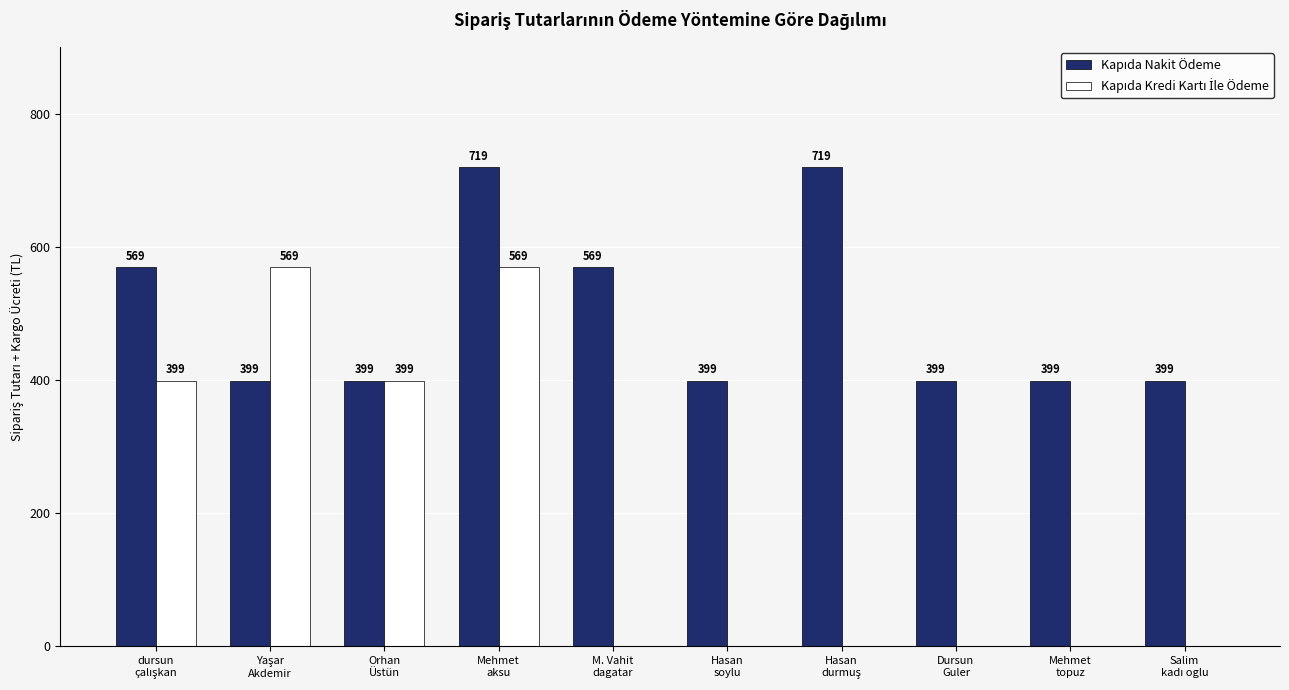

What is the maximum value shown in the chart?

719